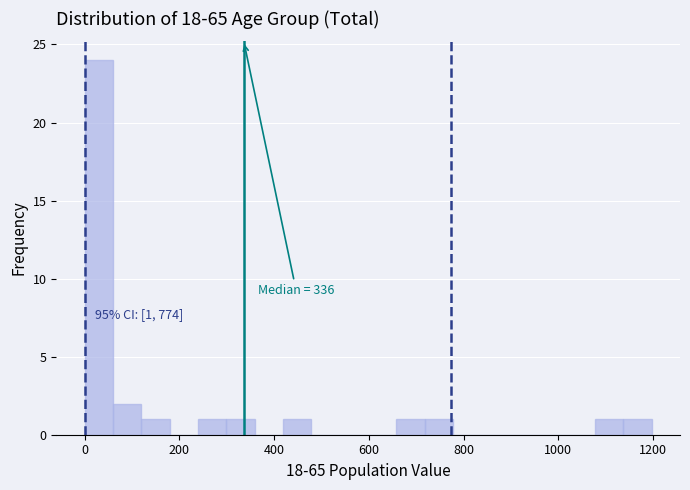

Read against the x-axis, roughly where is the centre of the tallest bar?

20